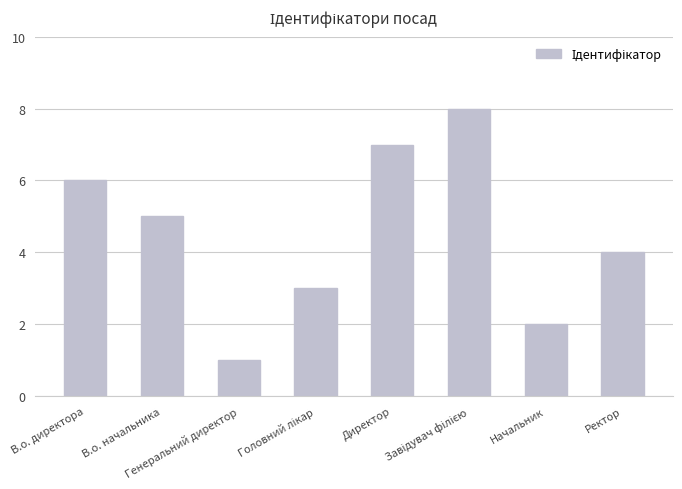

What is the maximum value shown in the chart?

8